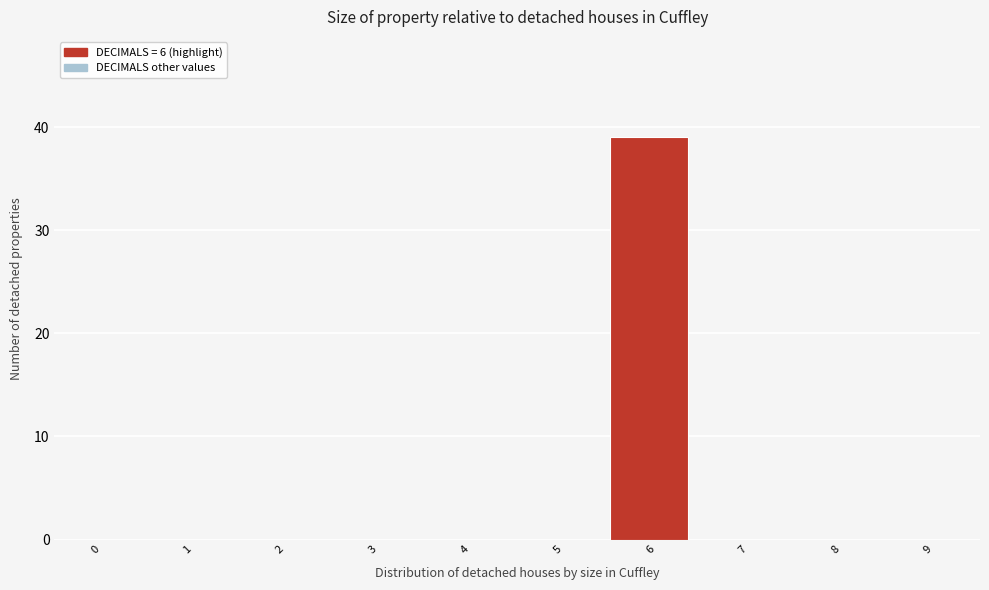

Reading left to right, extract all data points from this chart.

0=0	1=0	2=0	3=0	4=0	5=0	6=39	7=0	8=0	9=0